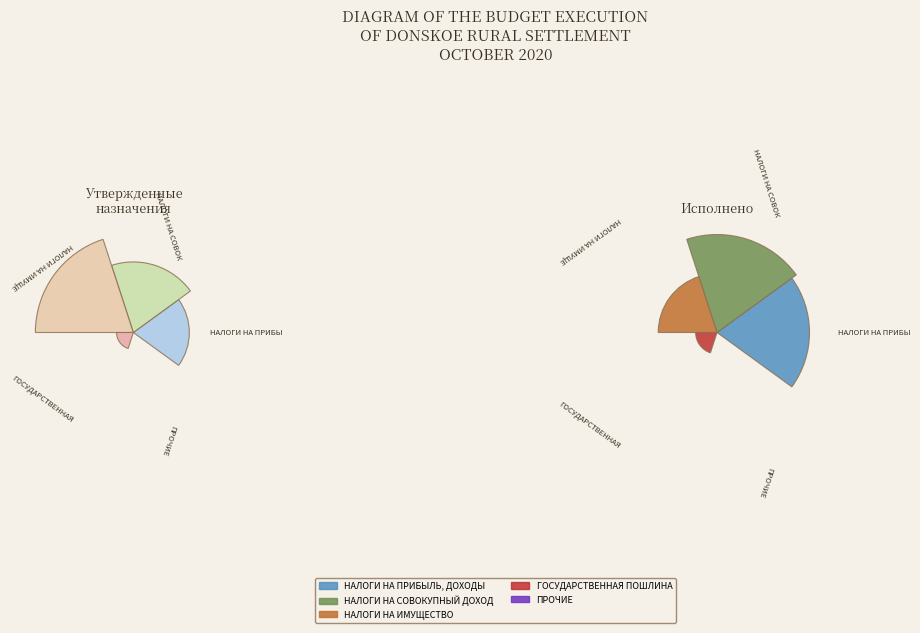

What percentage is the НАЛОГИ НА ИМУЩЕСТВО slice, to the nearest percent?

53%